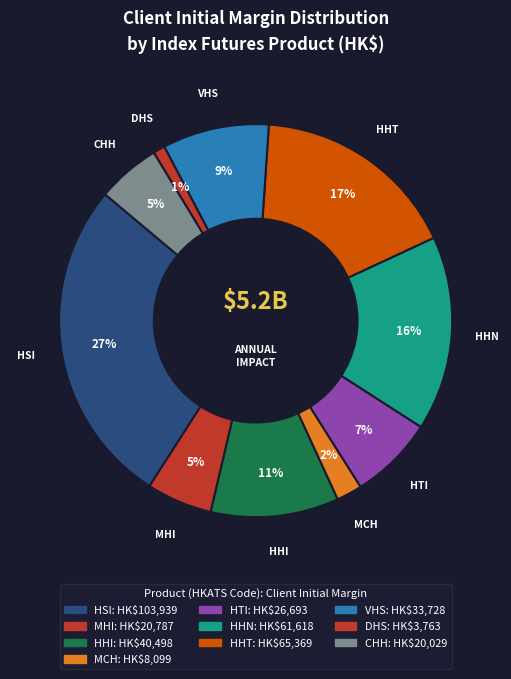

To the nearest percent, what is the difference between the CHH and HHT slice percentages?

12%